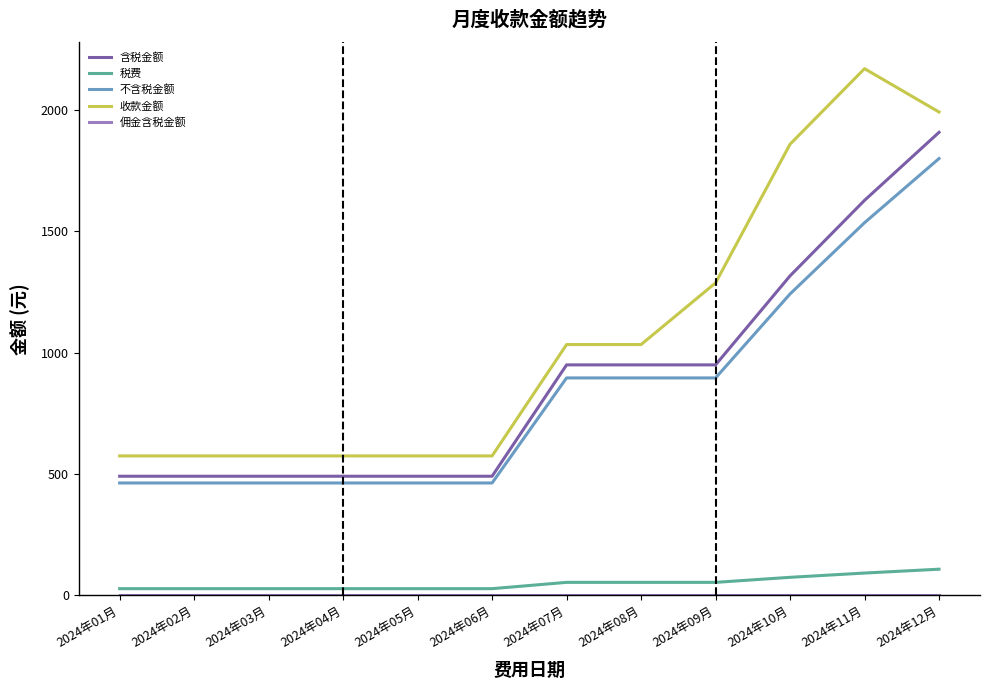

True or false: 收款金额 and 含税金额 cross at least once.

False